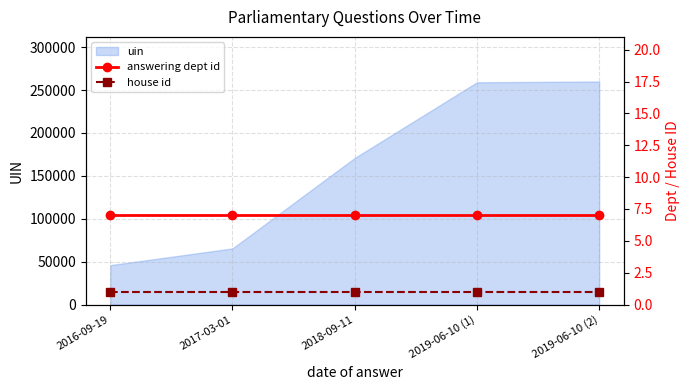

What is the highest value of the answering dept id series?

7